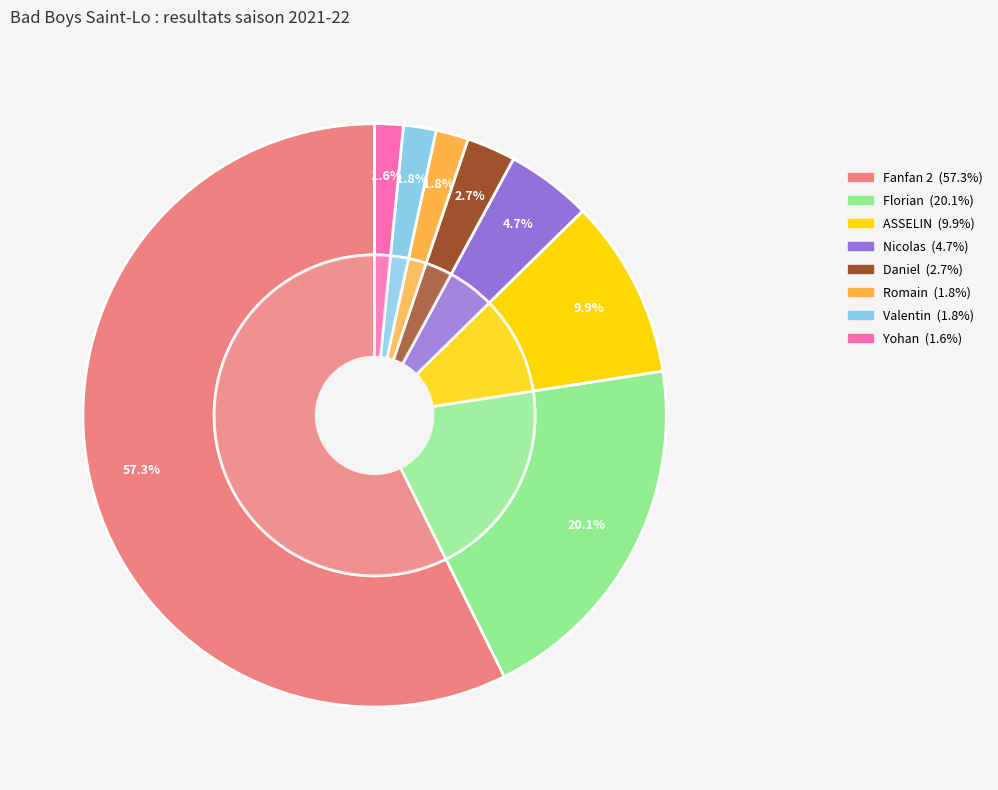

How many slices are in this pie chart?

8